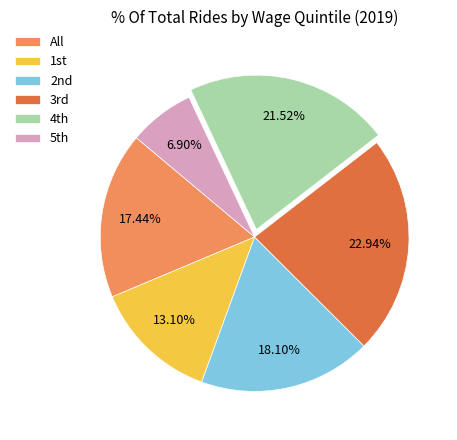

To the nearest percent, what is the average slice percentage?

17%